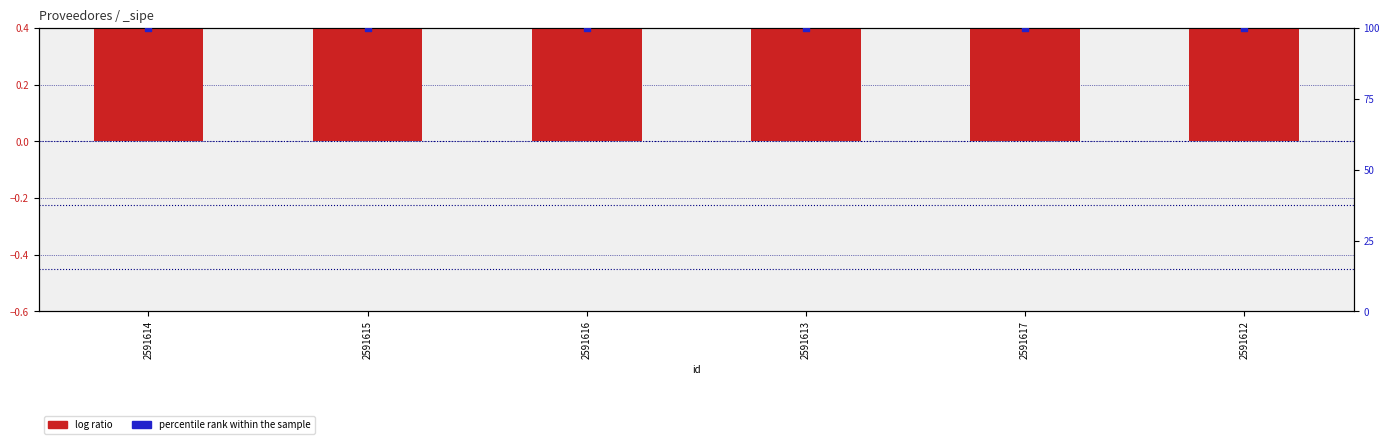

What are all the series names shown in the legend?

log ratio, percentile rank within the sample